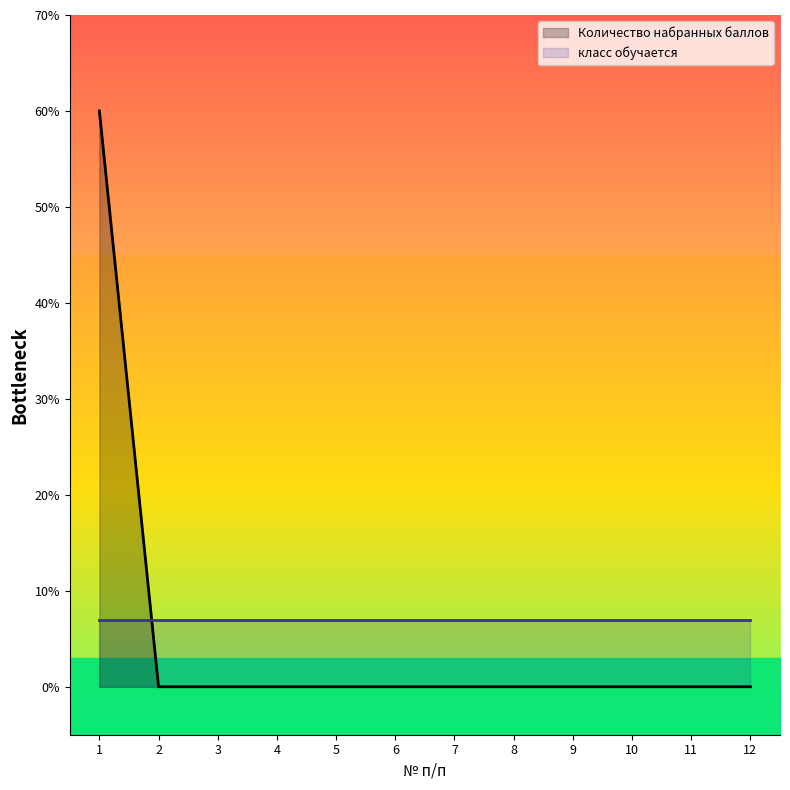

True or false: the data has more than 1 interior local peaks.

False